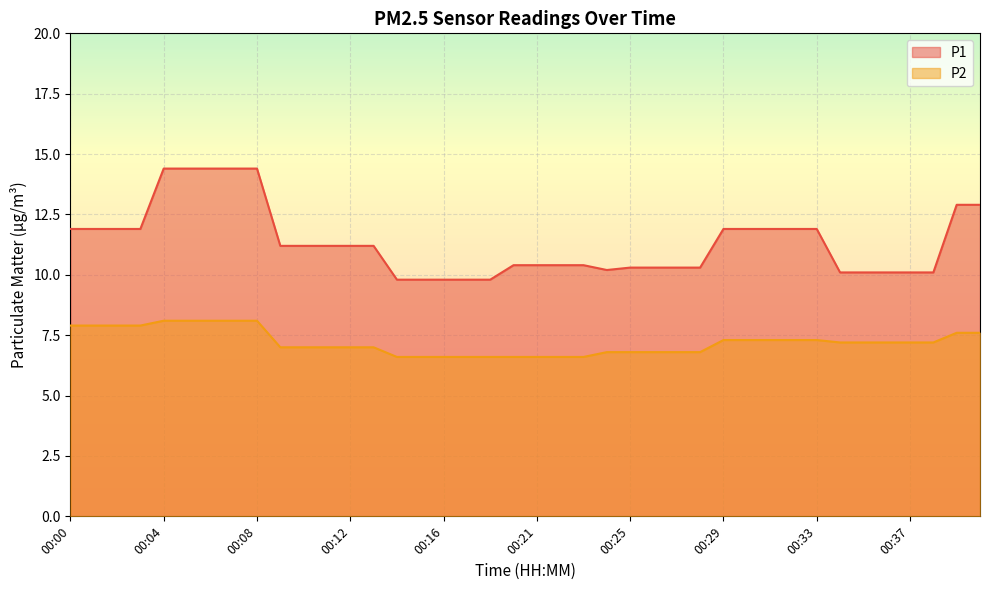

True or false: P1 and P2 intersect in this chart.

False